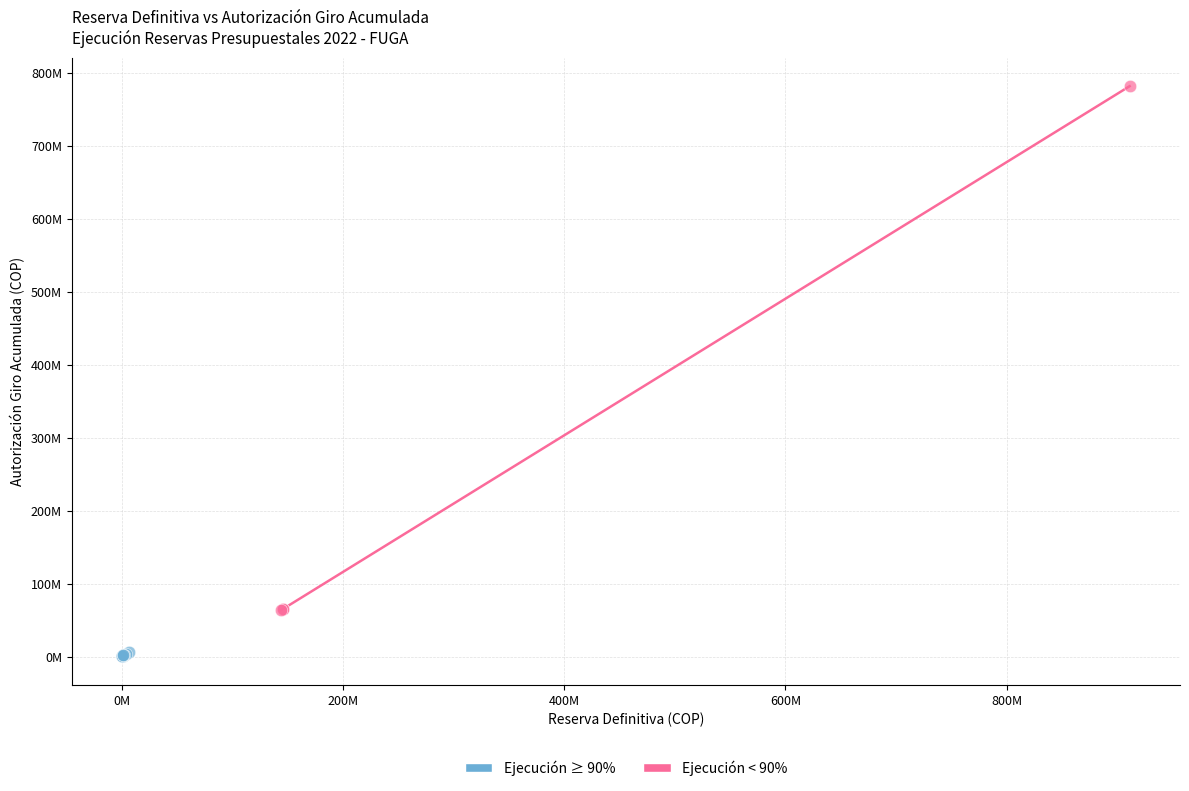

Which series reaches the minimum Y coordinate?

Ejecución ≥ 90%